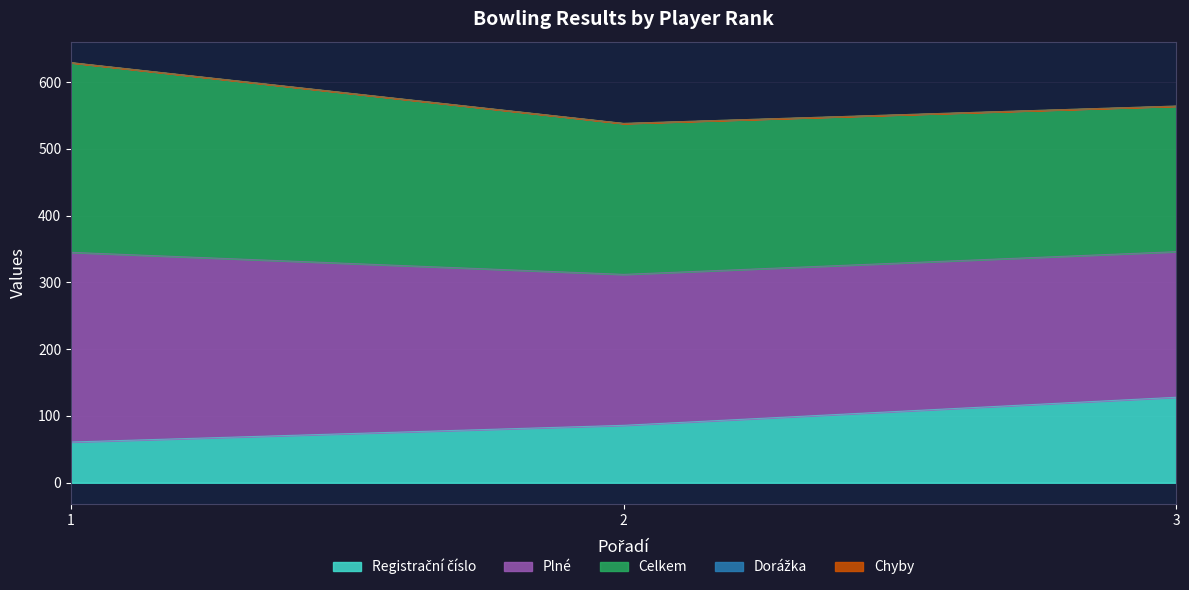

What is the lowest value of the Registrační číslo series?

61